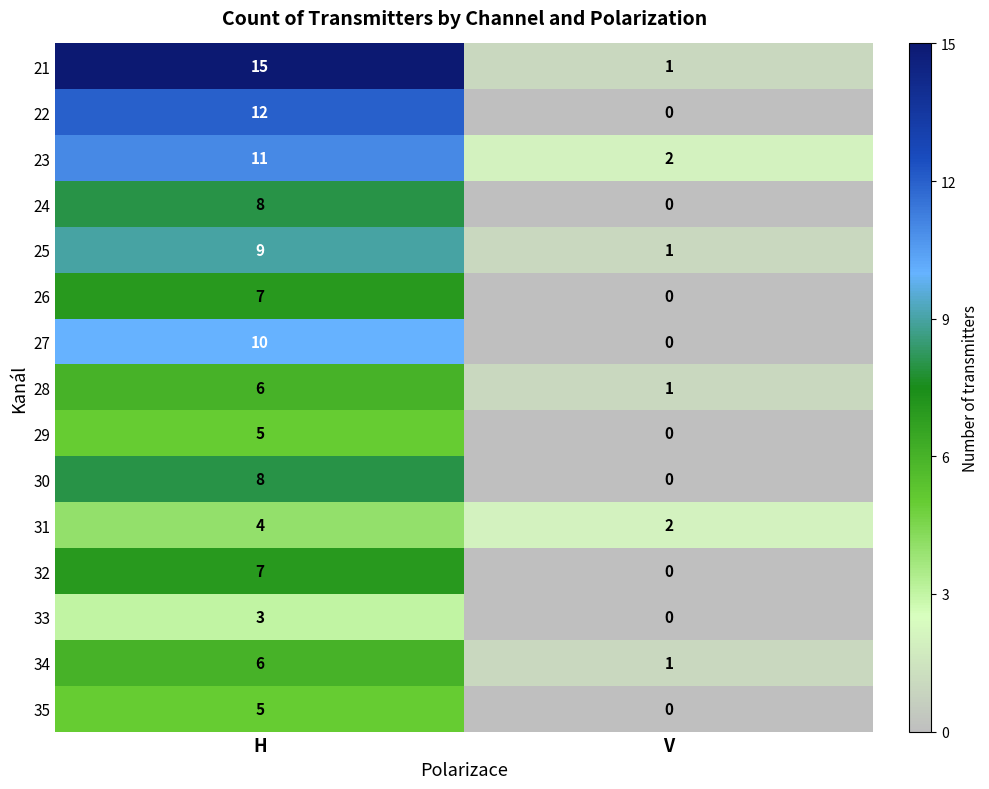

Which series changed the most between H and V?

21